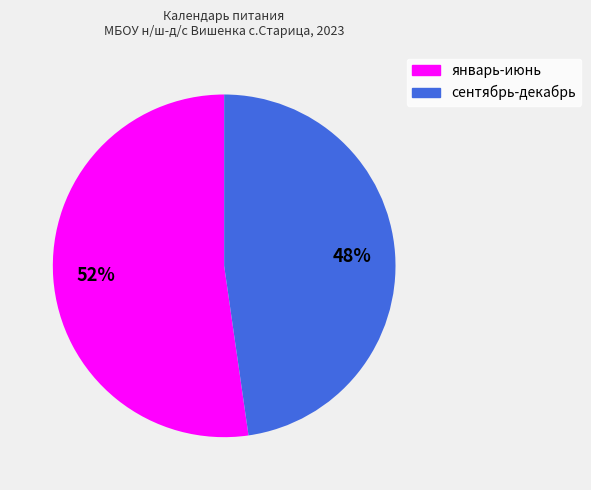

Which category has the biggest portion of the pie?

январь-июнь